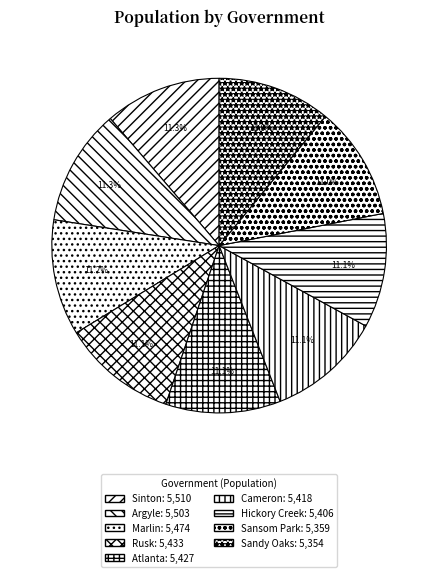

To the nearest percent, what portion does Marlin represent?

11%